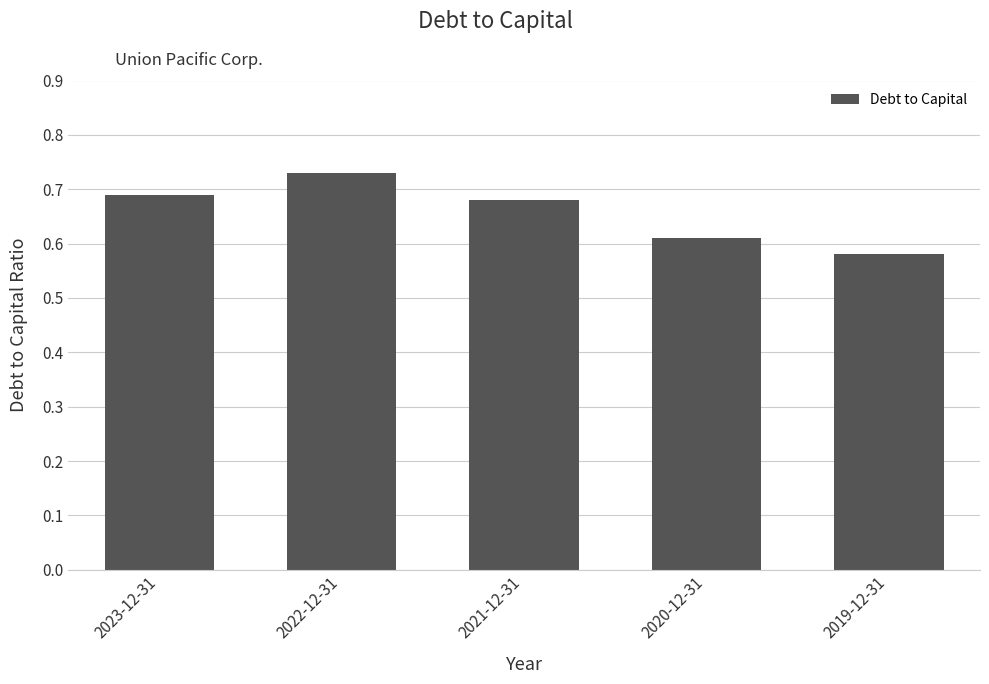

At which label is the value closest to 0?

2019-12-31